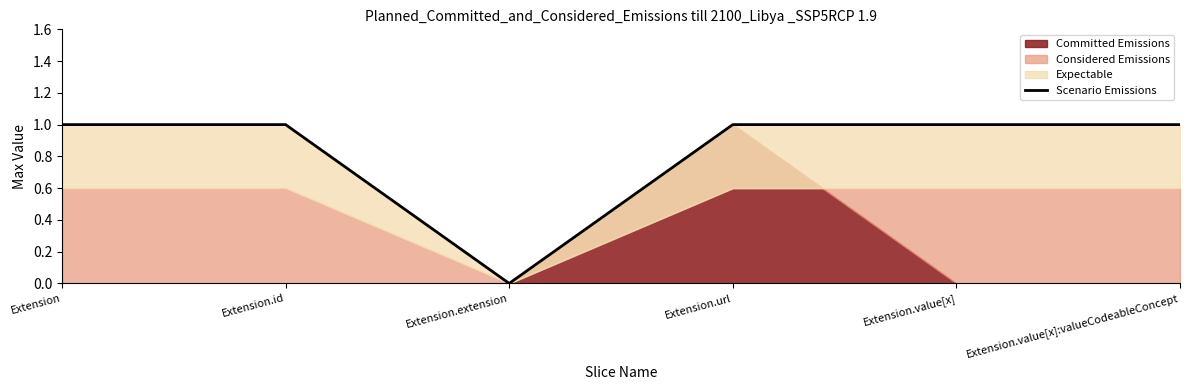

How many values are above zero?

5